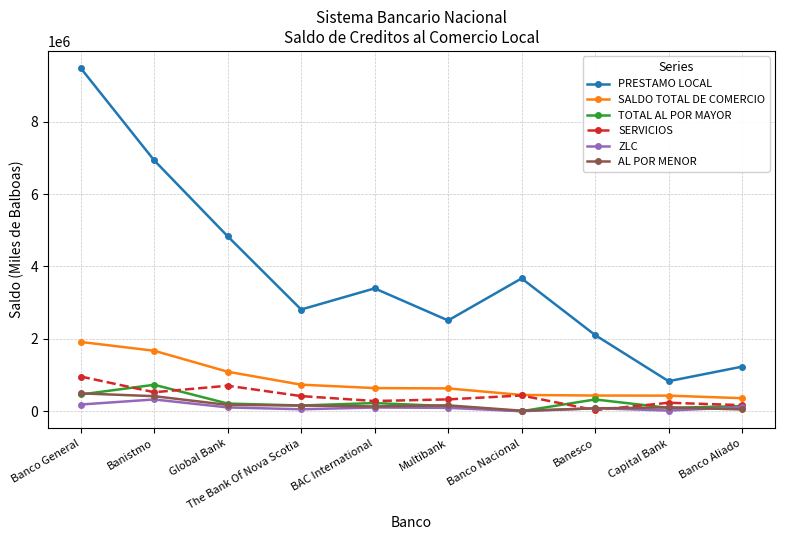

True or false: TOTAL AL POR MAYOR and PRESTAMO LOCAL cross at least once.

False